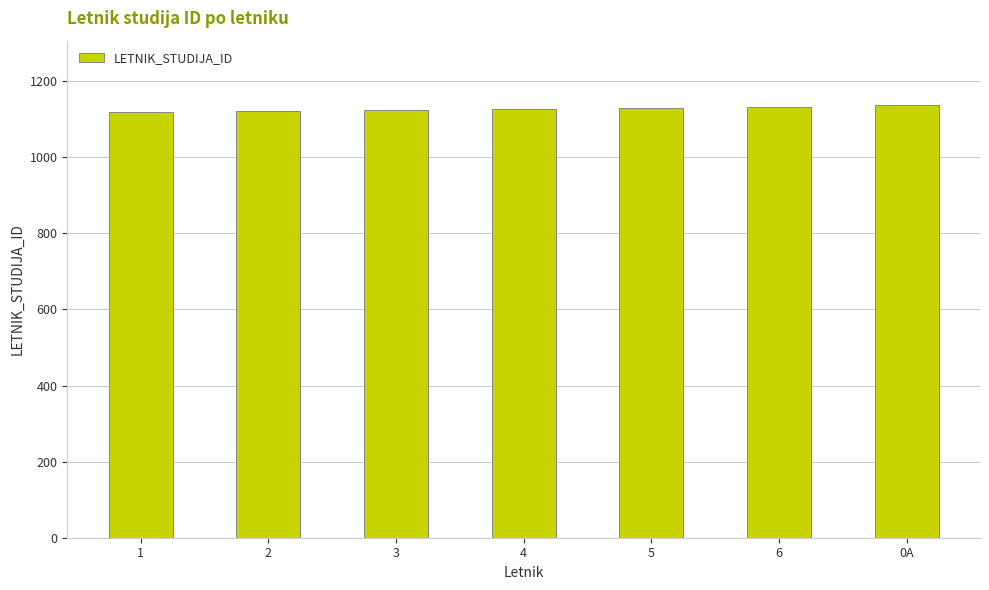

The chart shows a value of 1127 at 4. True or false?

True